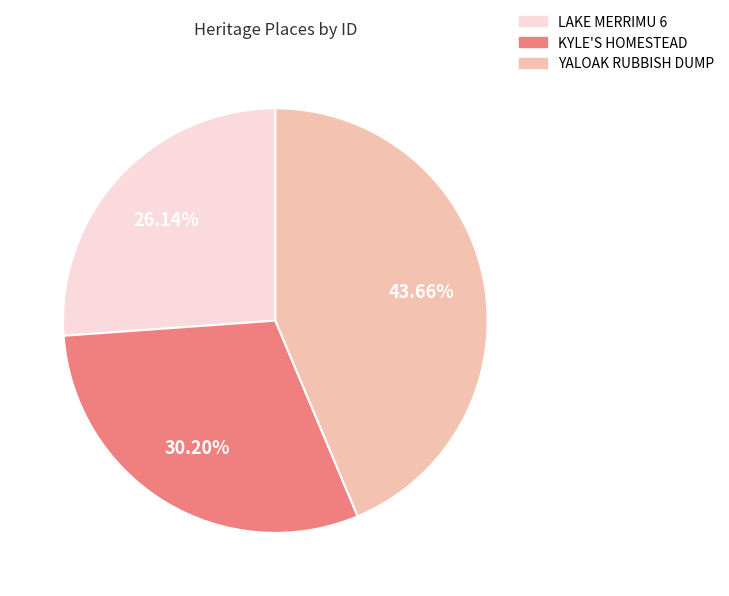

Does YALOAK RUBBISH DUMP represent more than half of the total?

No